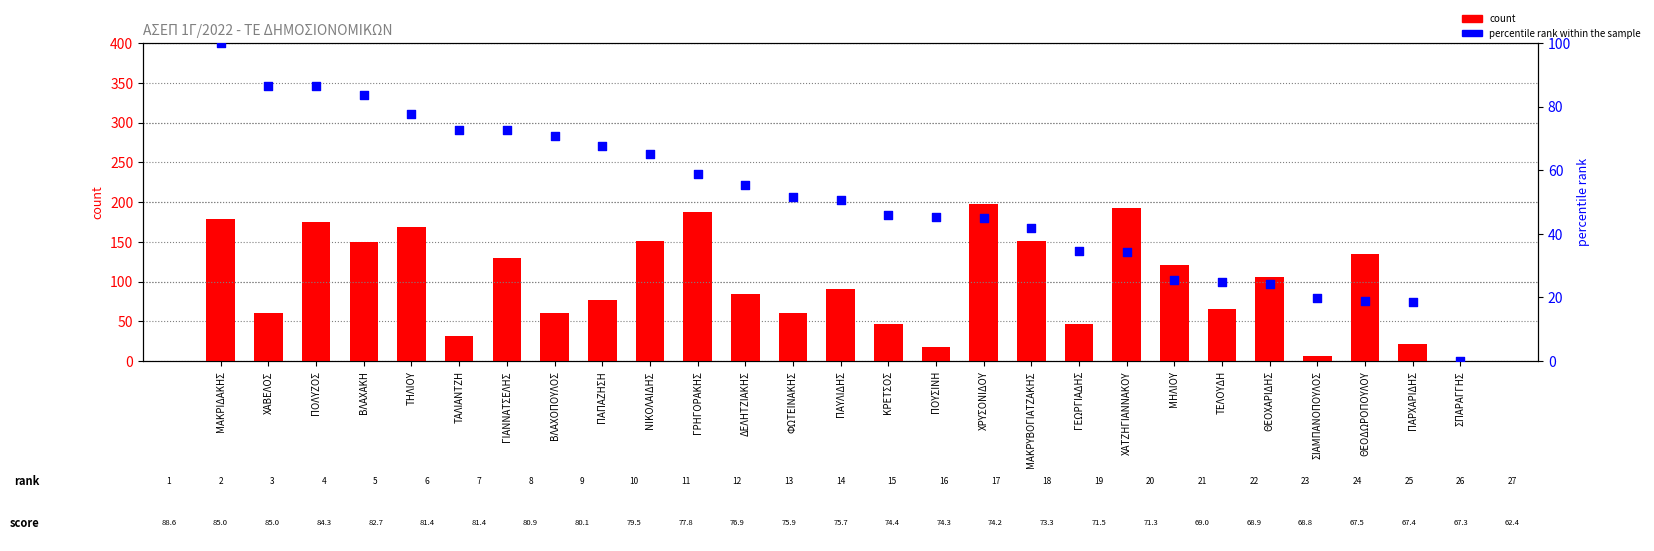

Which series has the largest total across all categories?

count